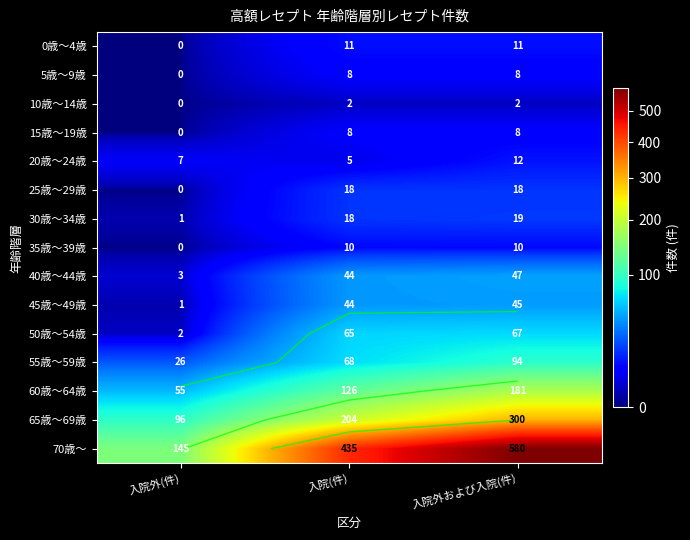

Rank the series at 入院外および入院(件) from highest to lowest value.

70歳～, 65歳～69歳, 60歳～64歳, 55歳～59歳, 50歳～54歳, 40歳～44歳, 45歳～49歳, 30歳～34歳, 25歳～29歳, 20歳～24歳, 0歳～4歳, 35歳～39歳, 5歳～9歳, 15歳～19歳, 10歳～14歳